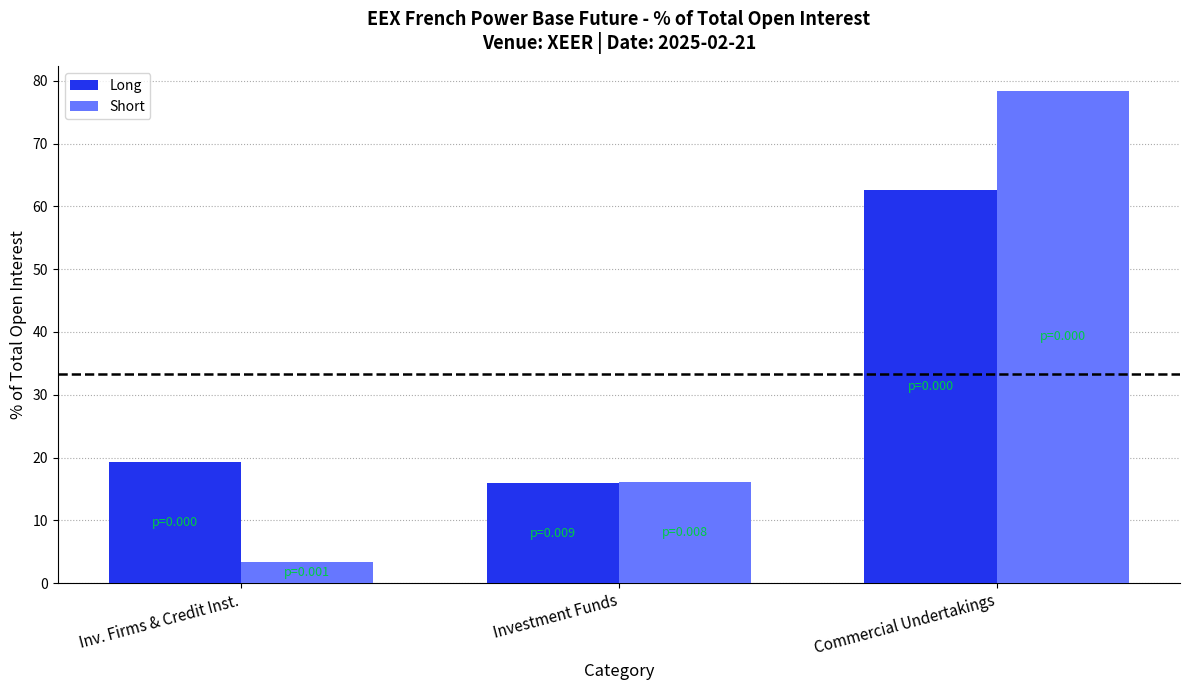

Is it true that Long equals 62.6 at Commercial Undertakings?

True